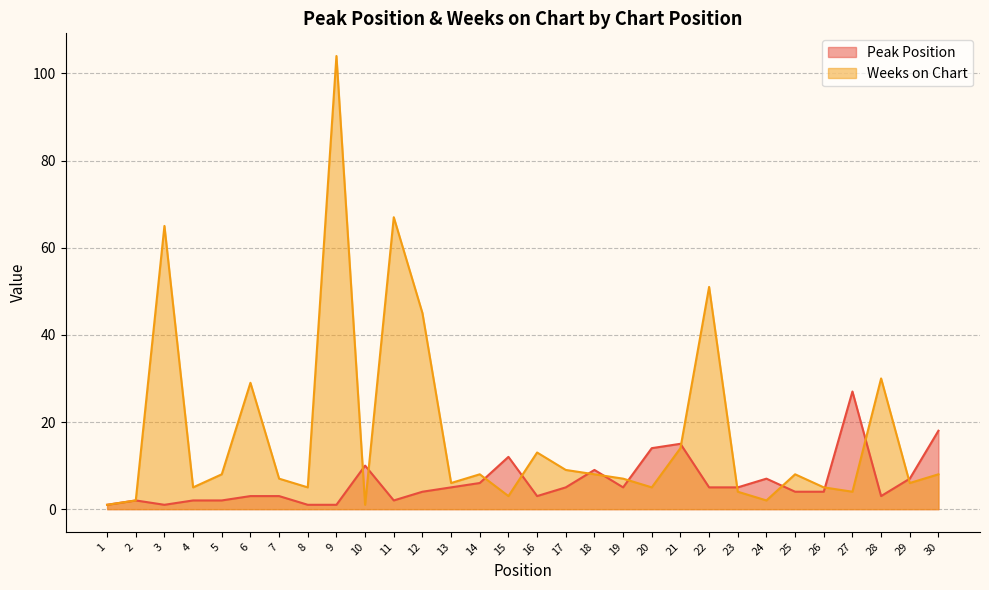

Where is Weeks on Chart nearest to the value 52?

22